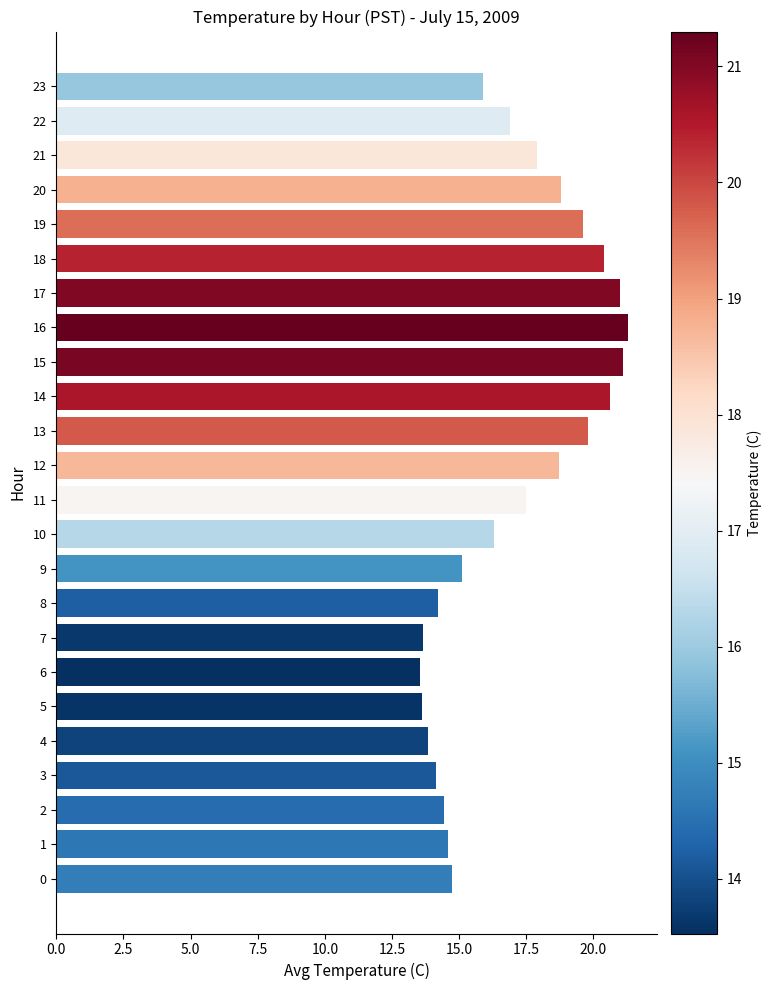

True or false: the data shows 25.8 at 20.

False